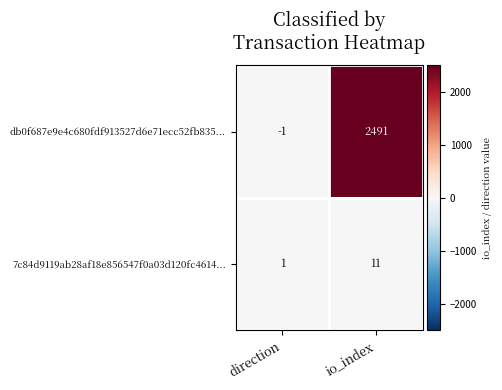

What is the sum of all 7c84d9119ab28af18e856547f0a03d120fc4614... values?

12